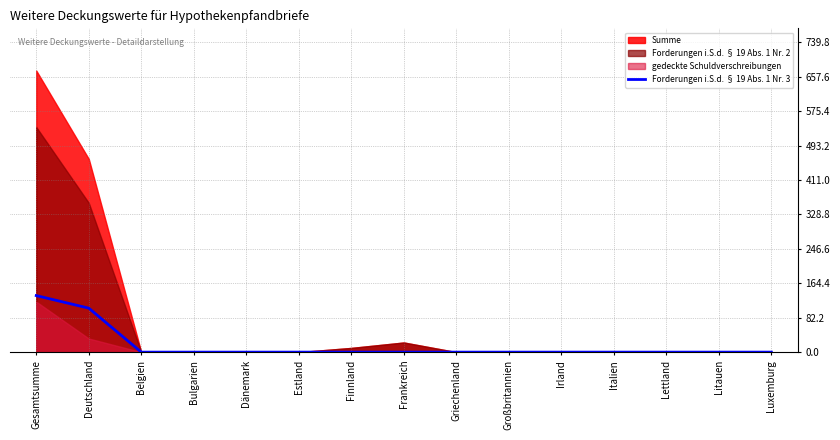

True or false: Forderungen i.S.d. § 19 Abs. 1 Nr. 3 has a value of 0 at Bulgarien.

True